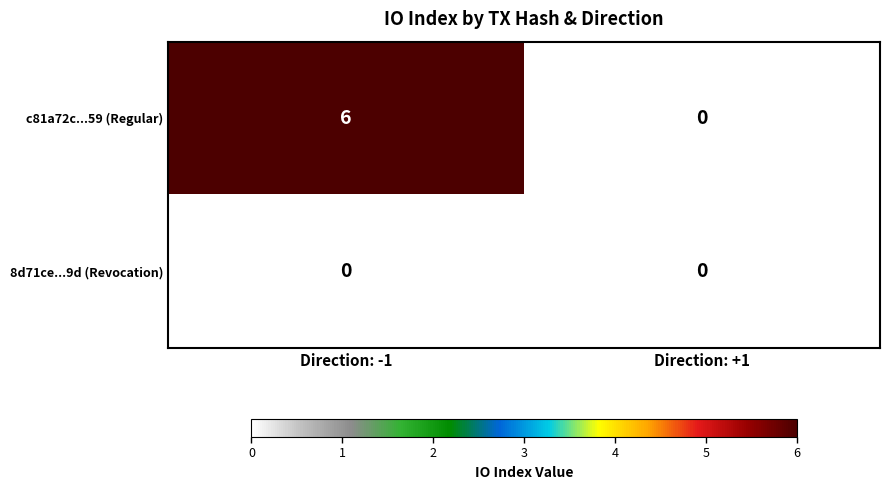

Which series changed the most between Direction: -1 and Direction: +1?

c81a72c...59 (Regular)